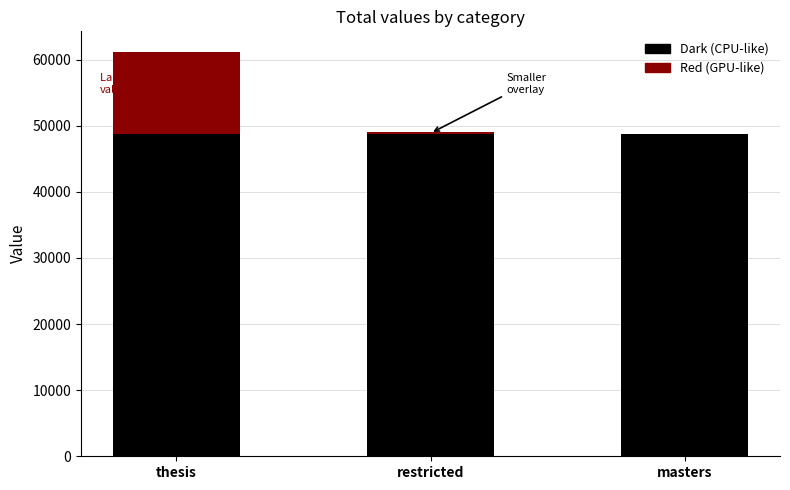

What is the sum of all Dark (CPU-like) values?

146319